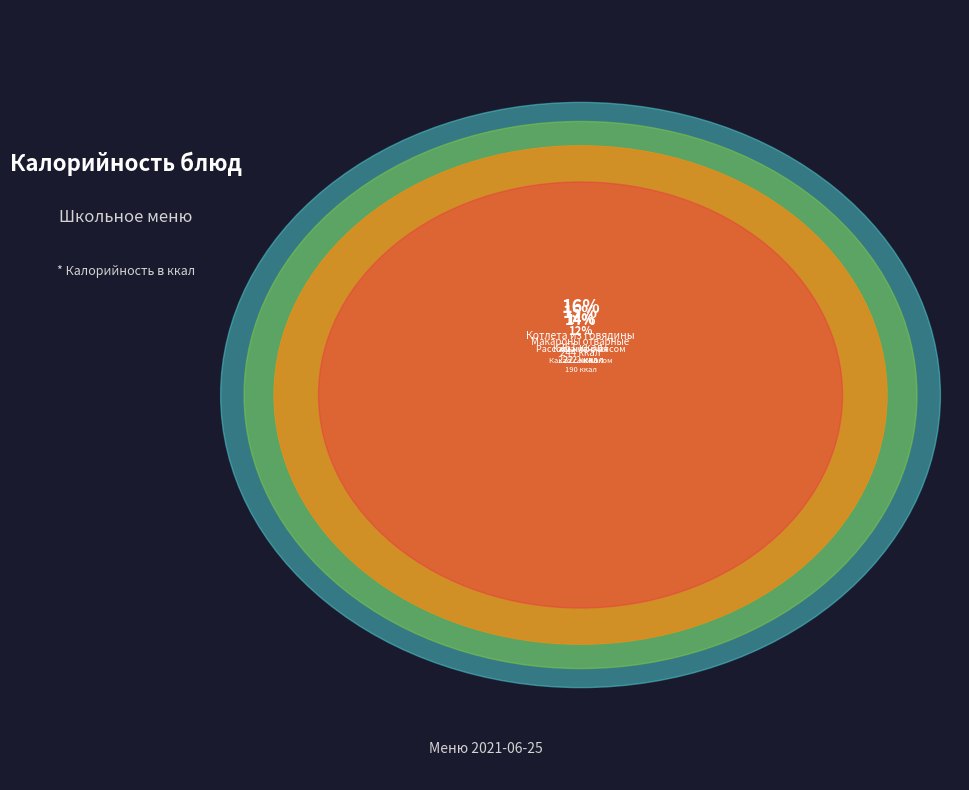

Is it true that Макароны отварные is 9% of the pie?

False